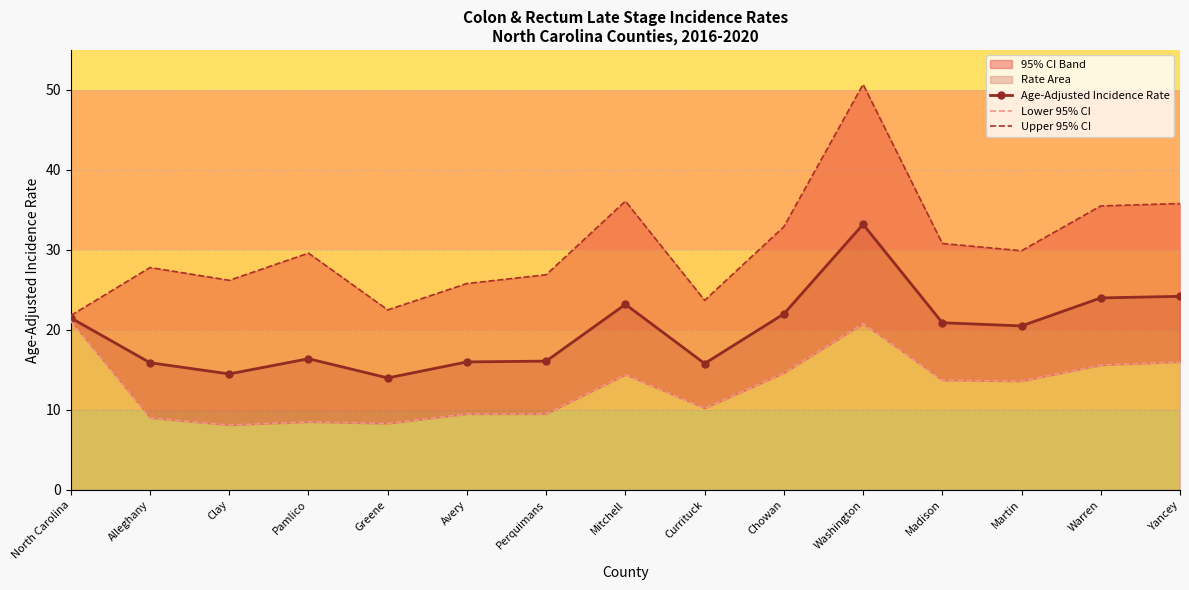

Which category has the highest value in the Age-Adjusted Incidence Rate series?

Washington